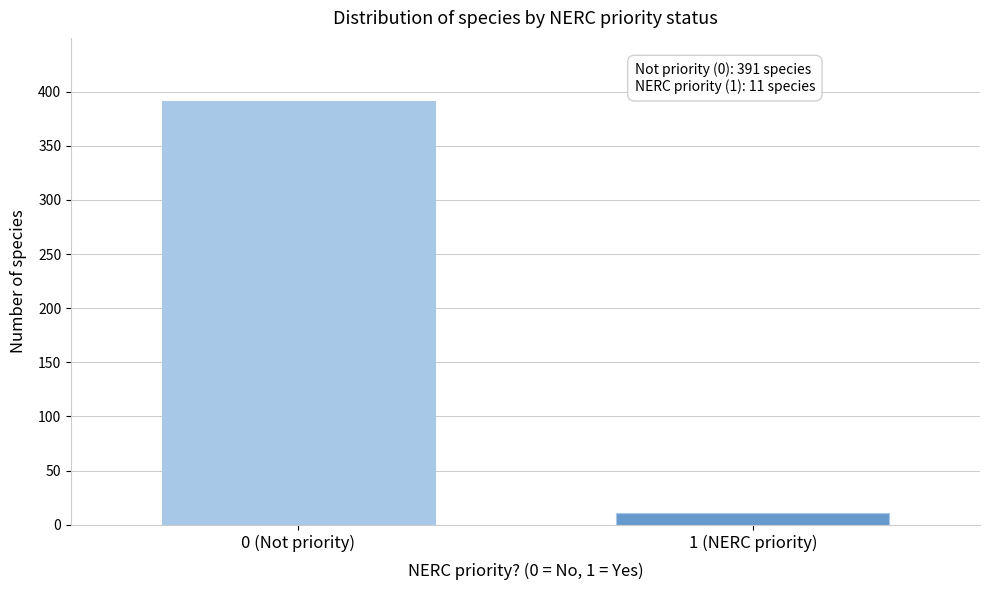

Reading left to right, extract all data points from this chart.

391	11